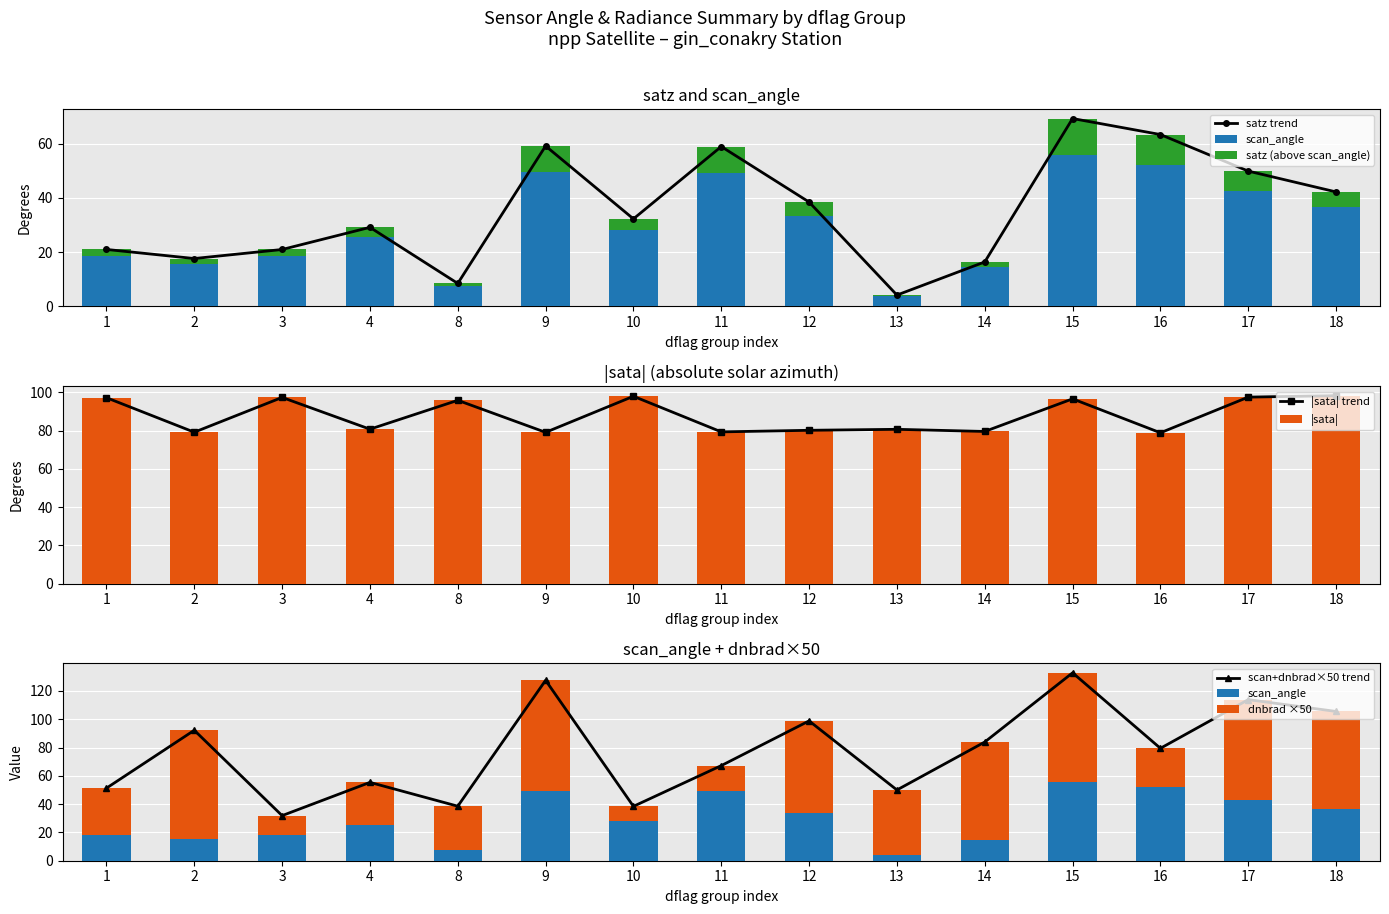

Are the bars horizontal?

No